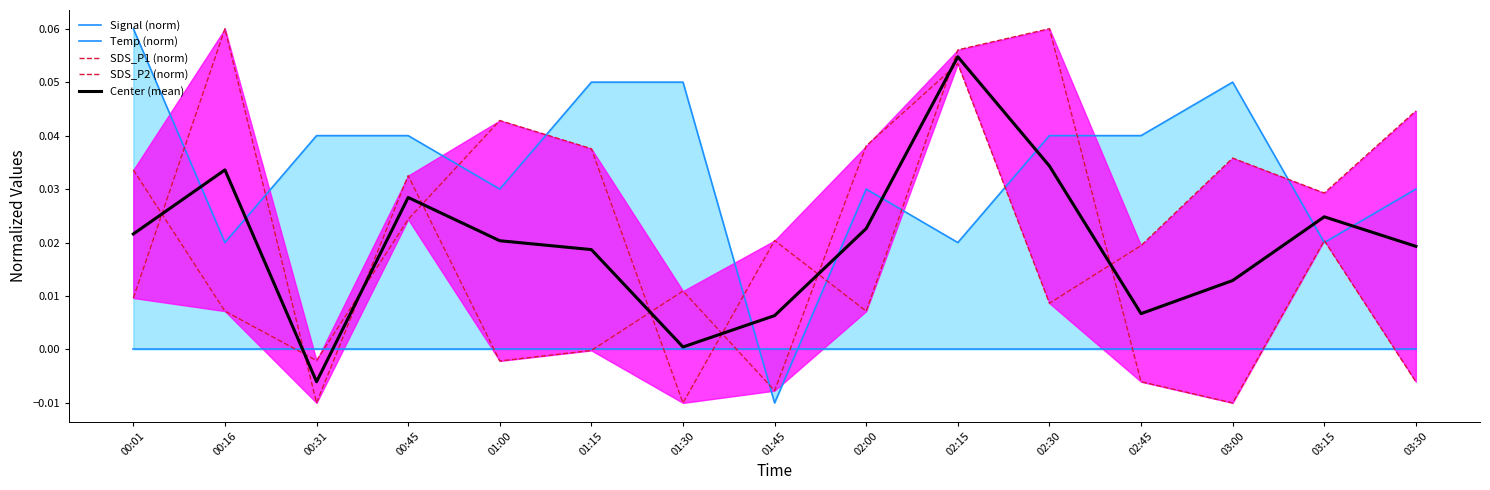

At 00:16, list the series in order from smallest to largest.

Temp (norm), SDS_P2 (norm), Signal (norm), Center (mean), SDS_P1 (norm)